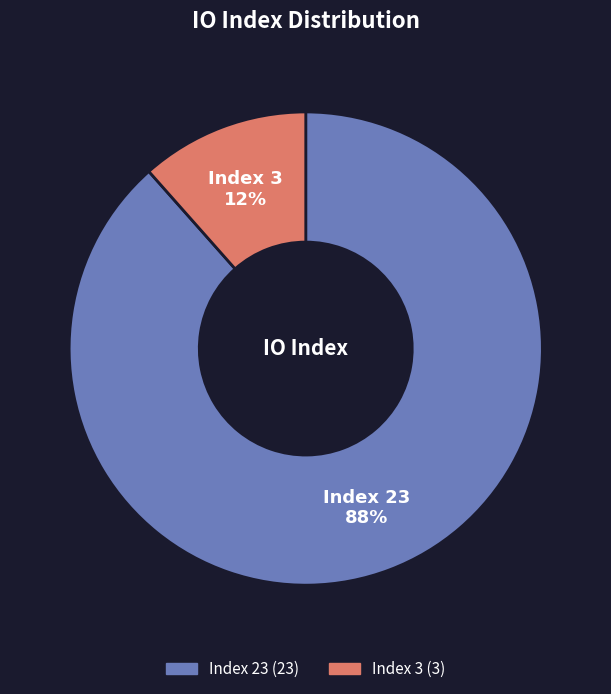

To the nearest percent, what percentage of the pie is Index 3?

12%